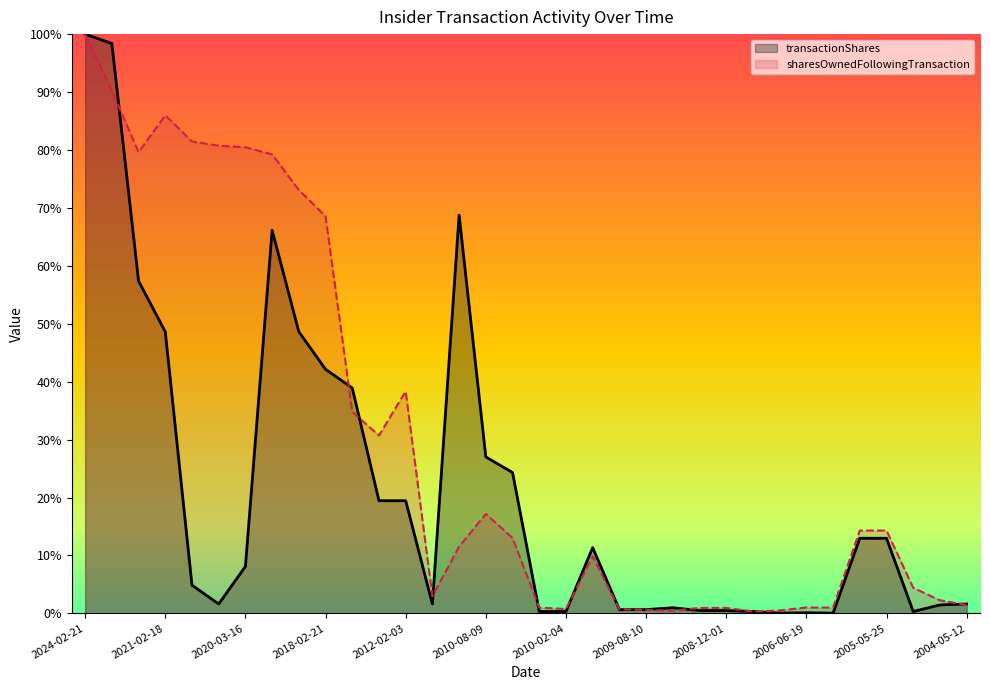

Does the chart display data point markers on the line(s)?

No